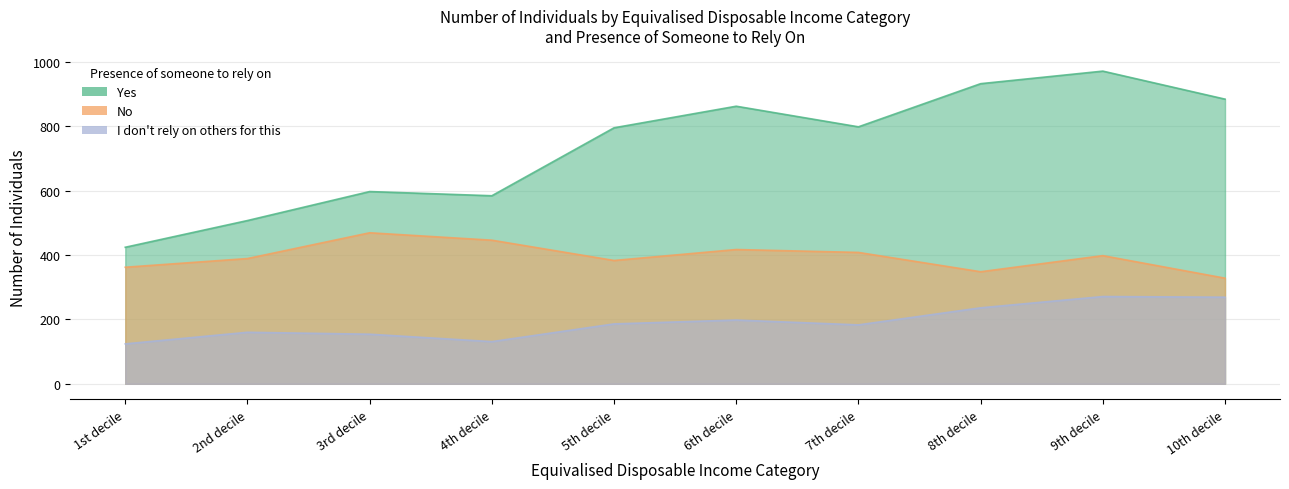

Which series has the largest total across all categories?

Yes